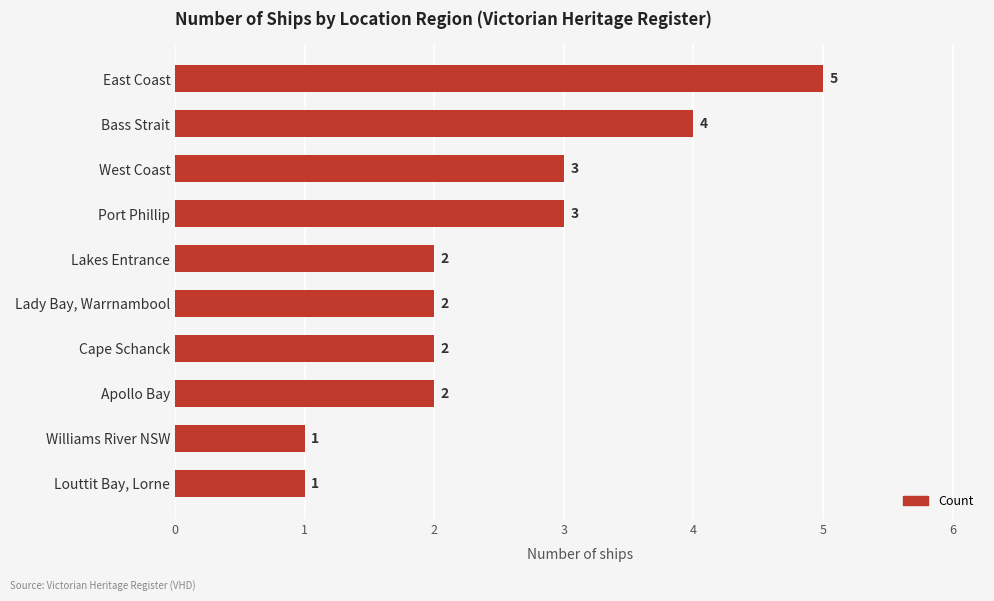

What position from the bottom is Louttit Bay, Lorne?

1